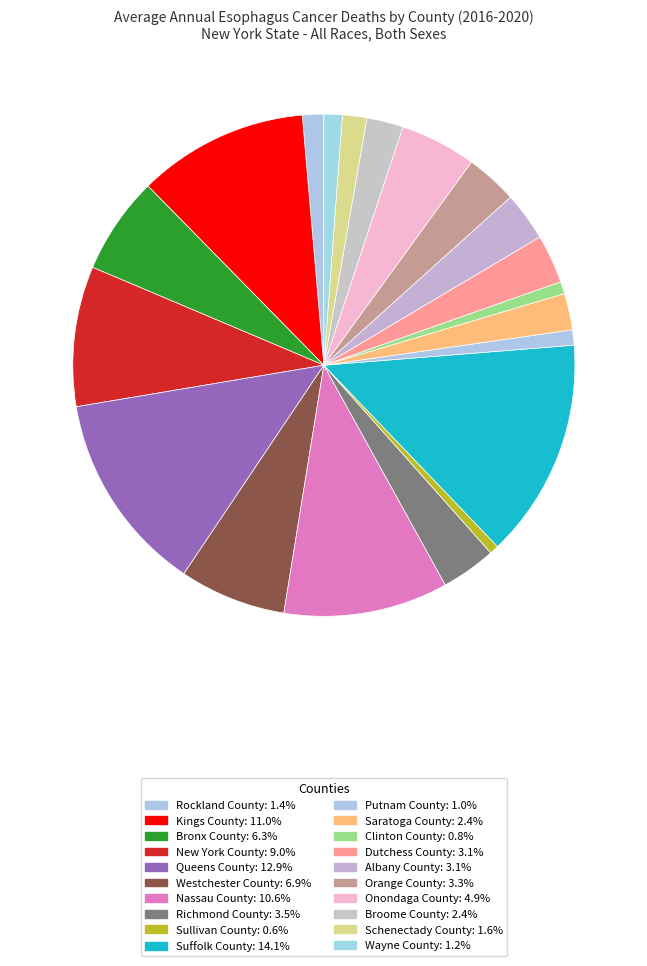

Which category has the smallest portion of the pie?

Sullivan County